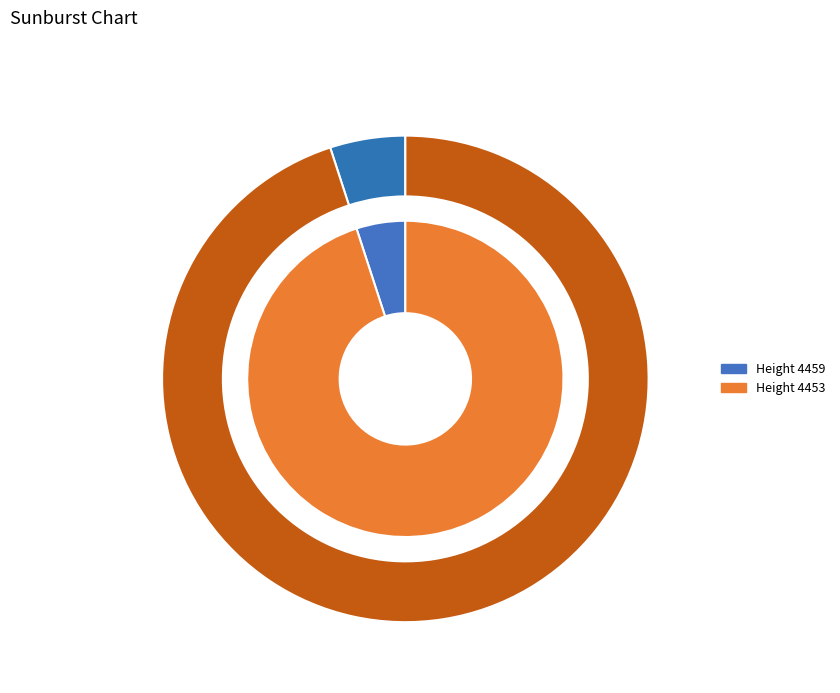

What is the largest slice in the pie chart?

4453